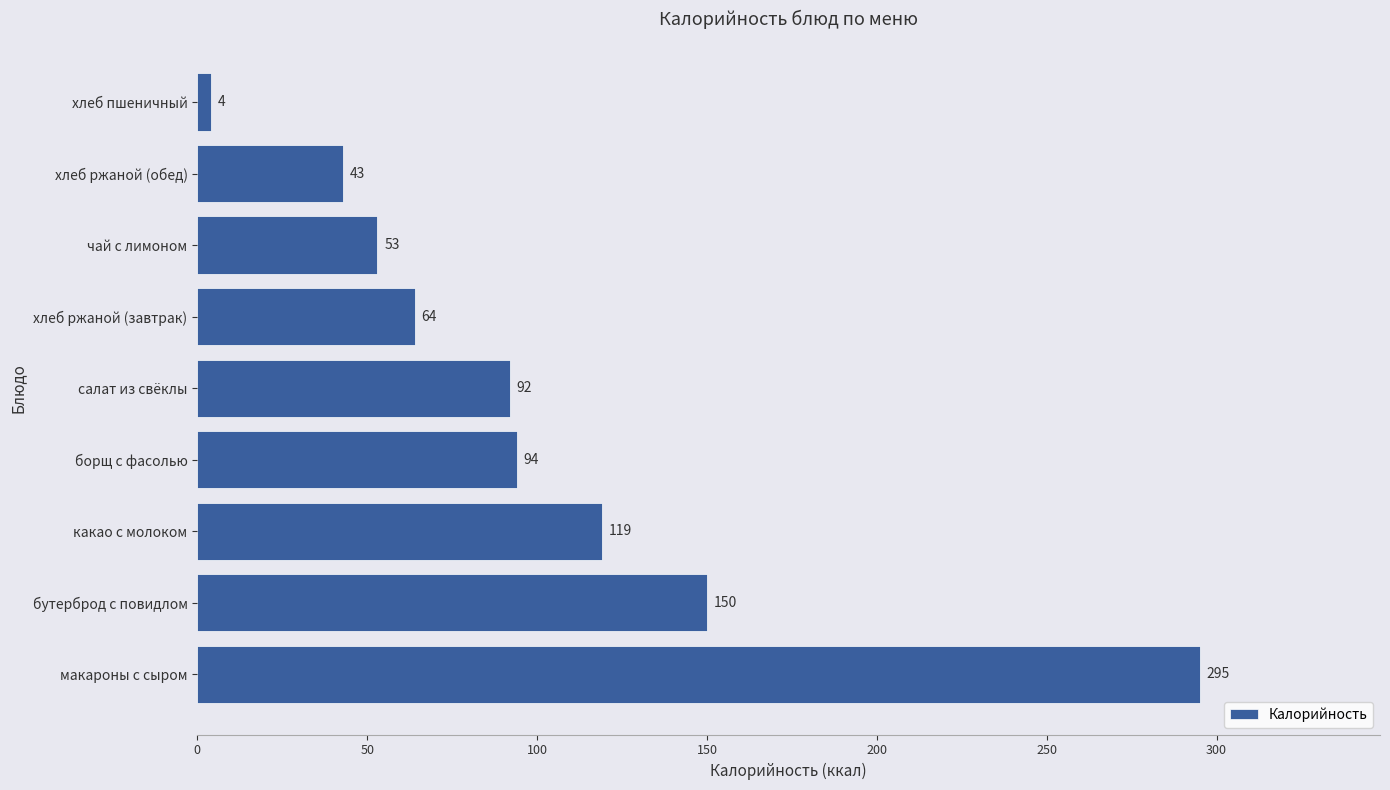

What is the change in value from макароны с сыром to хлеб ржаной (обед)?

-252